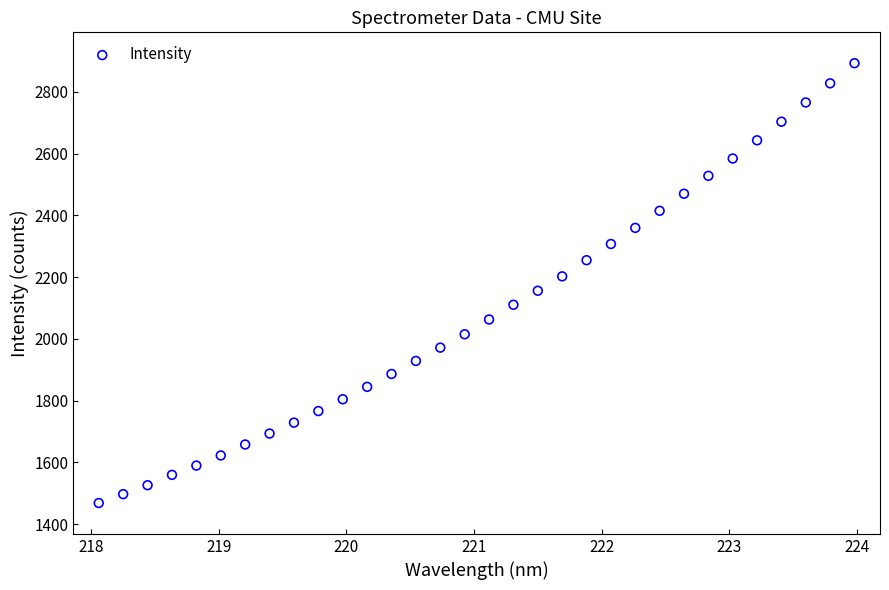

What is the range of Y values (max minus min)?

1424.8